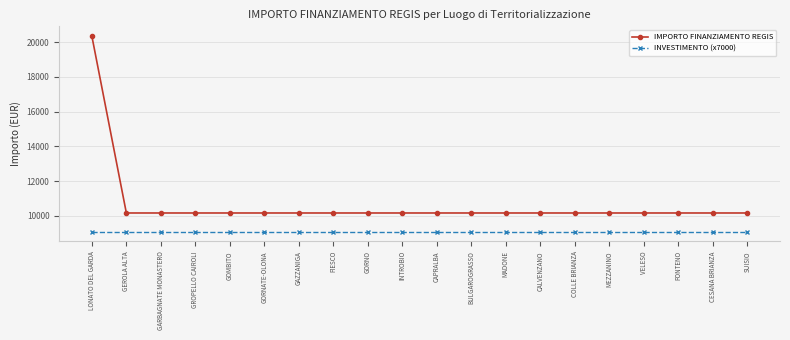

What are all the series names shown in the legend?

IMPORTO FINANZIAMENTO REGIS, INVESTIMENTO (x7000)